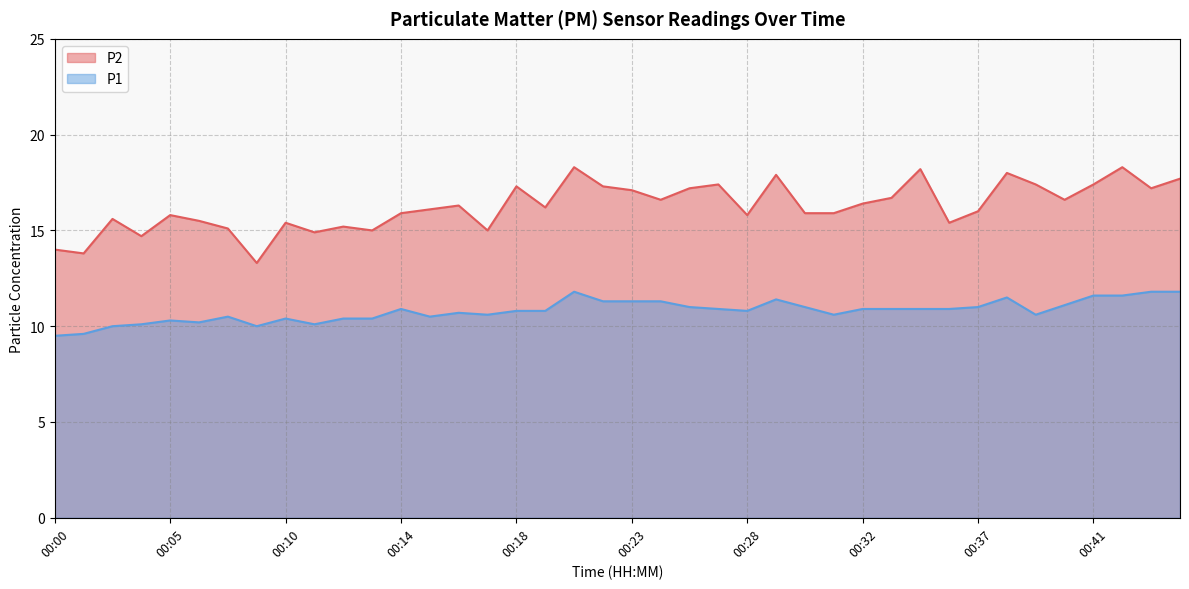

What is the total value across all series at 00:37?

27.0